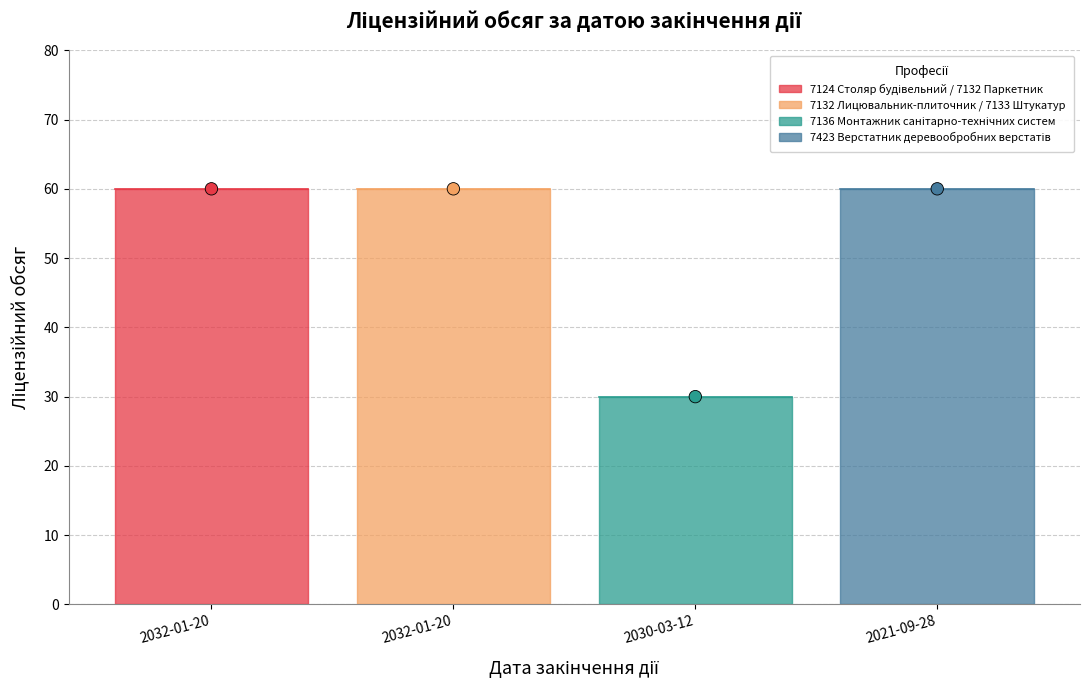

What is the range of Y values (max minus min)?

30